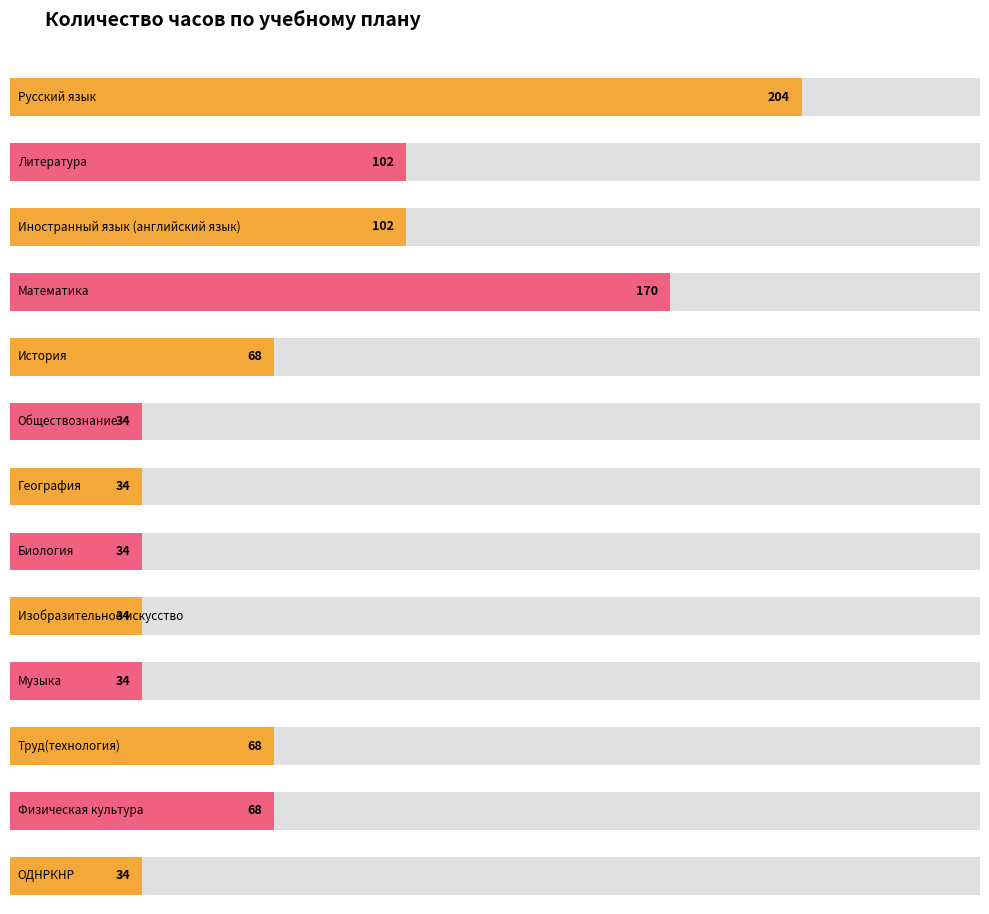

Reading right to left, list all the values displayed in this chart.

ОДНРКНР=34	Физическая культура=68	Труд(технология)=68	Музыка=34	Изобразительное искусство=34	Биология=34	География=34	Обществознание=34	История=68	Математика=170	Иностранный язык (английский язык)=102	Литература=102	Русский язык=204